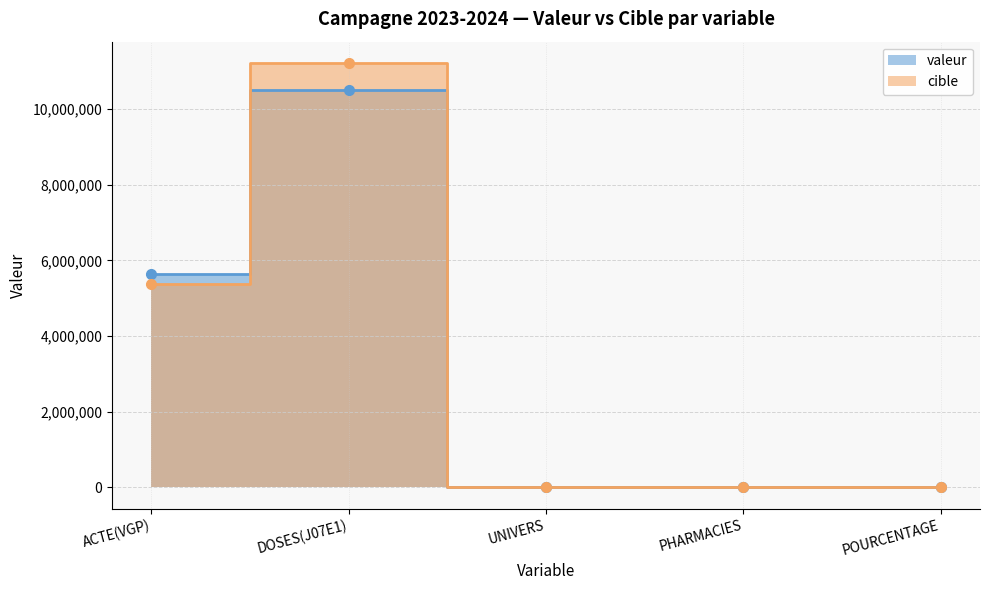

The cible series shows 81 at POURCENTAGE. True or false?

True